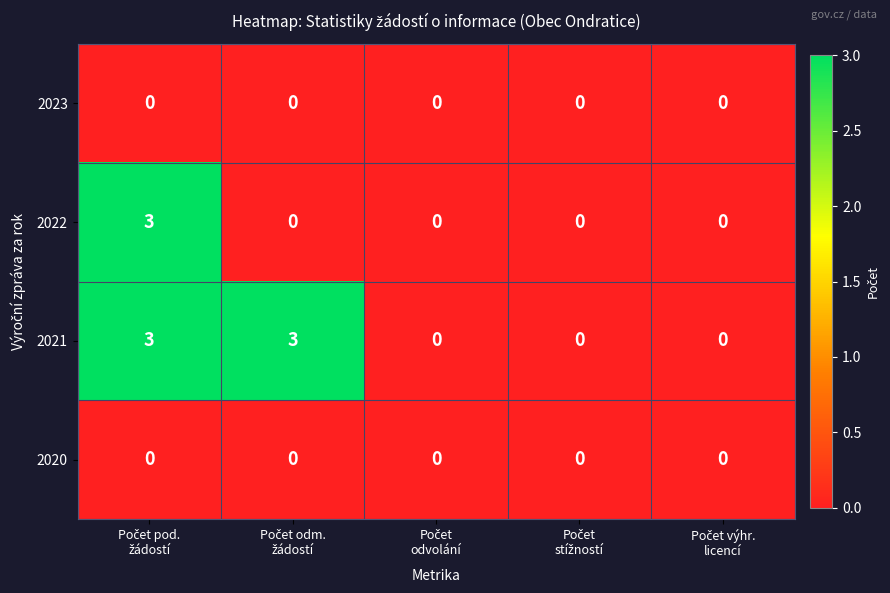

What is the difference between the maximum and minimum values in the 2021 series?

3